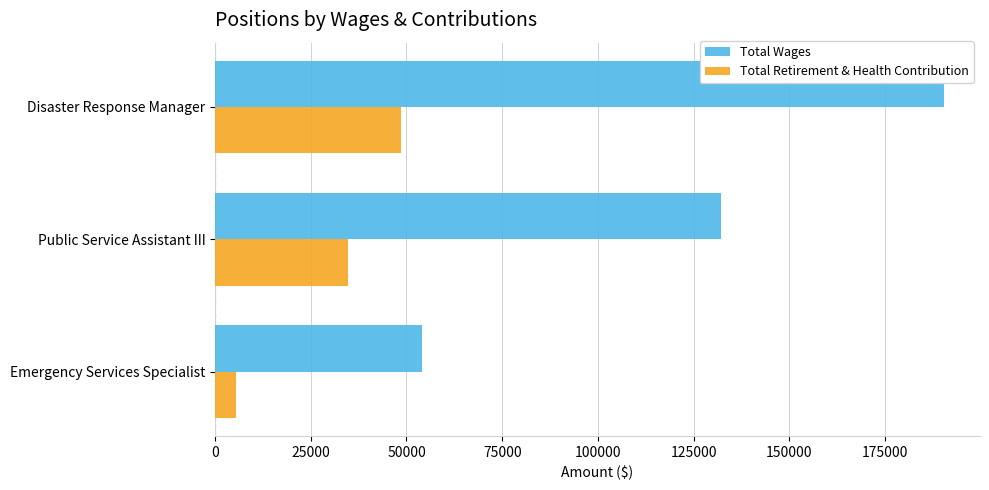

At how many categories does at least one series exceed 73533?

2